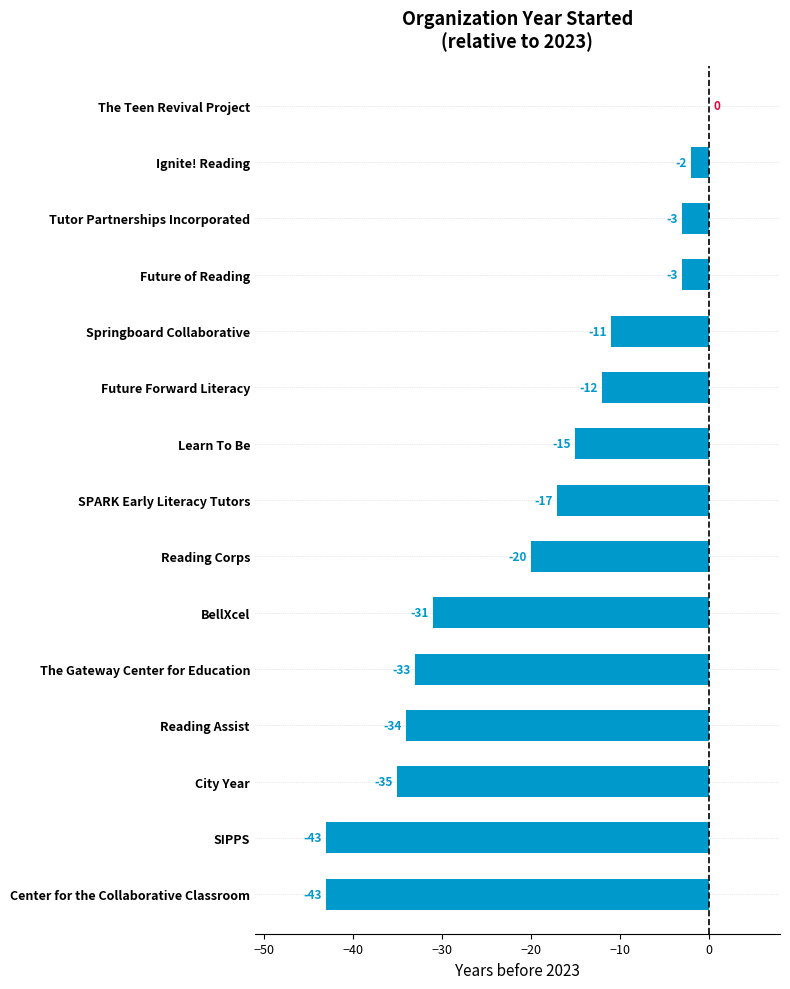

What is the sum of the values at Center for the Collaborative Classroom and The Gateway Center for Education?

-76